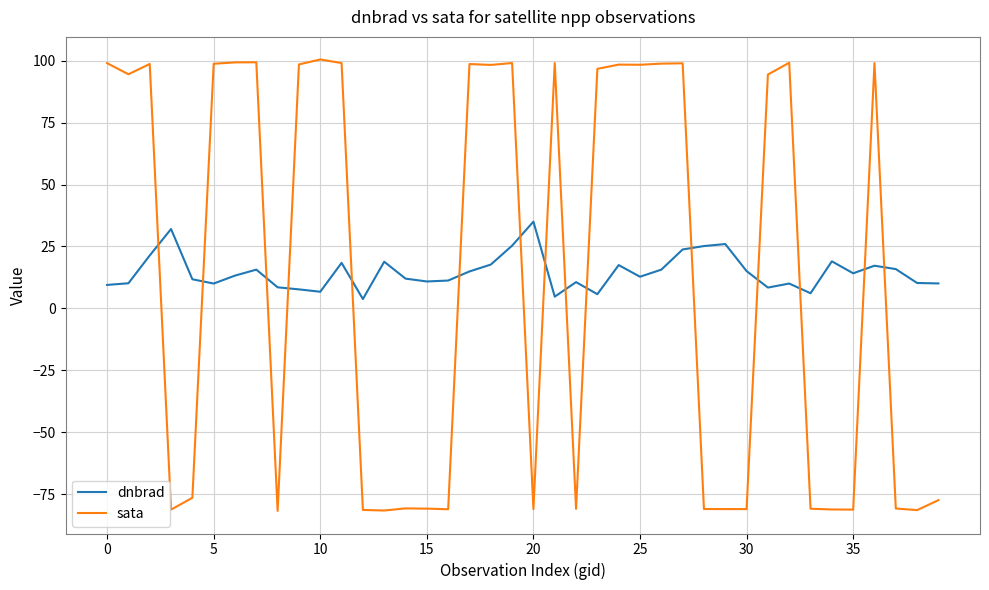

What is the smallest value displayed?

-81.8